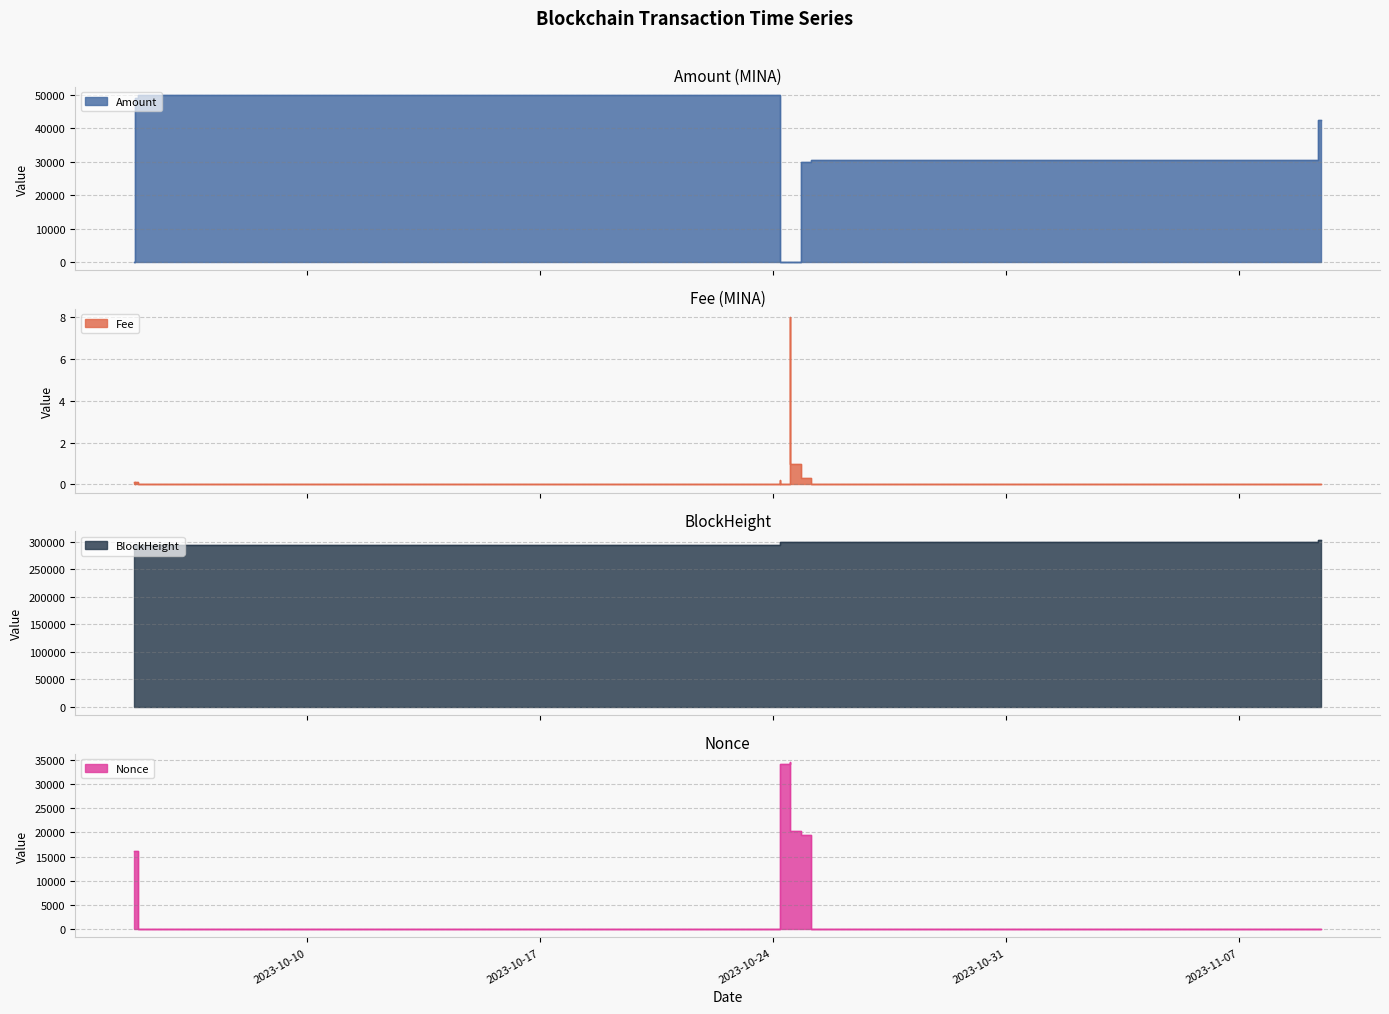

What are all the series names shown in the legend?

Amount, Fee, BlockHeight, Nonce